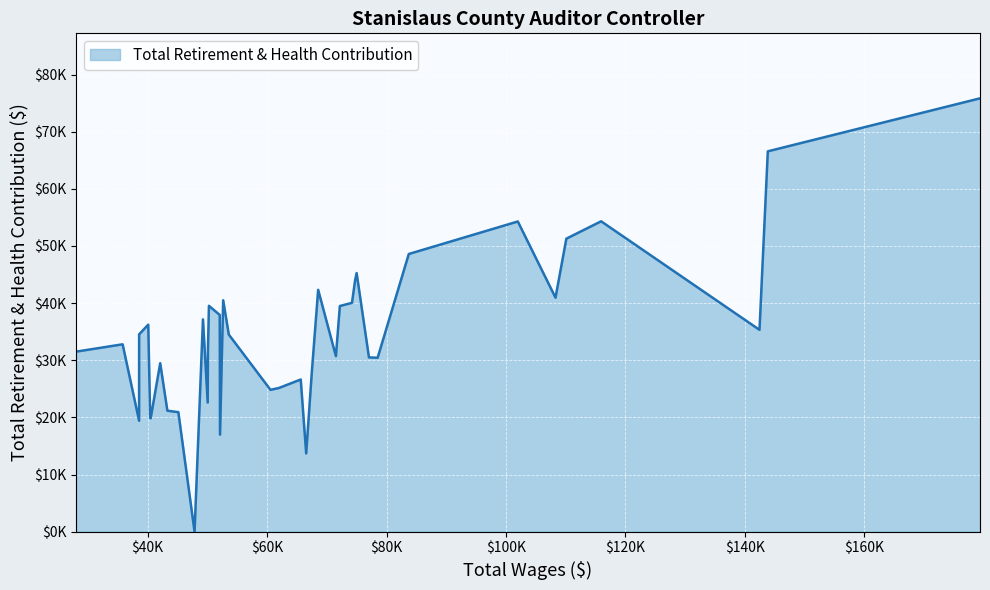

Rank the categories by value from lowest to highest.

47861.0, 66547.0, 52121.0, 38575.0, 40514.0, 40433.0, 45148.0, 43309.0, 50061.0, 60573.0, 62005.0, 65634.0, 67503.0, 42110.0, 78511.0, 77057.0, 71523.0, 28021.0, 50100.0, 35819.0, 53593.0, 38581.0, 142436.0, 40106.0, 49267.0, 52077.0, 72186.0, 50268.0, 74213.0, 52653.0, 108287.0, 68553.0, 74742.0, 74993.0, 83728.0, 110101.0, 101977.0, 115922.0, 143828.0, 179351.0